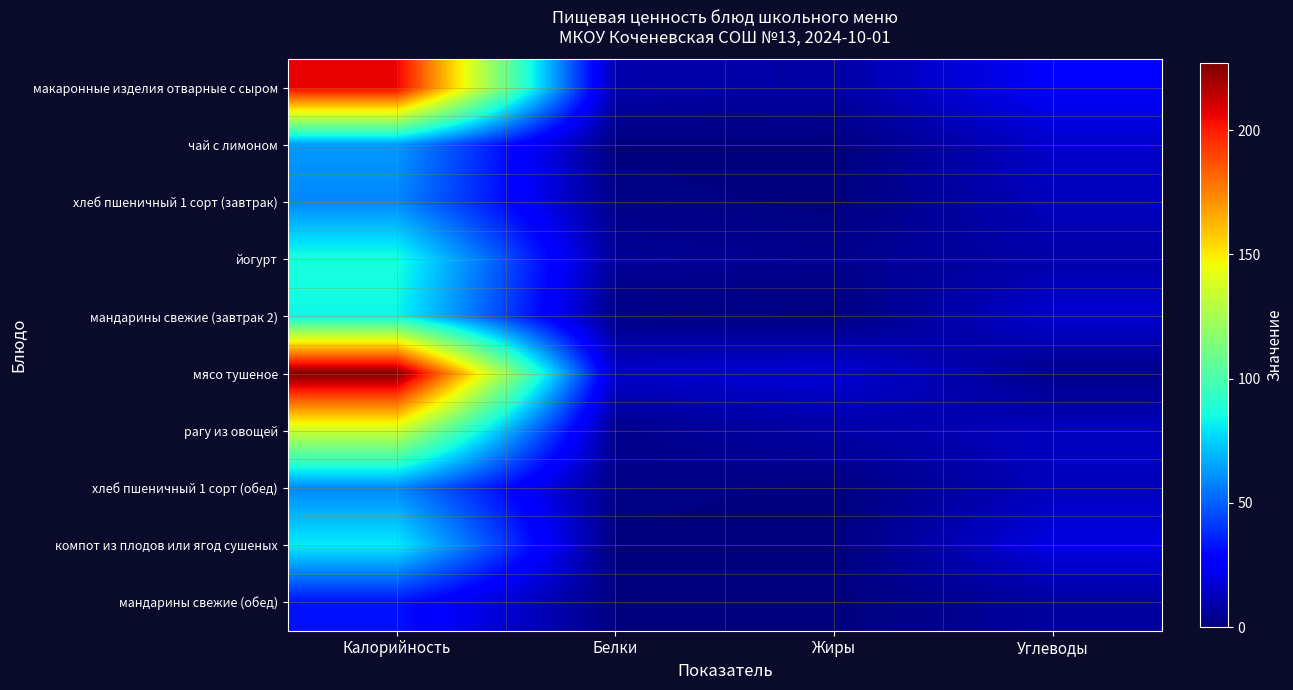

Which series has the largest total across all categories?

мясо тушеное